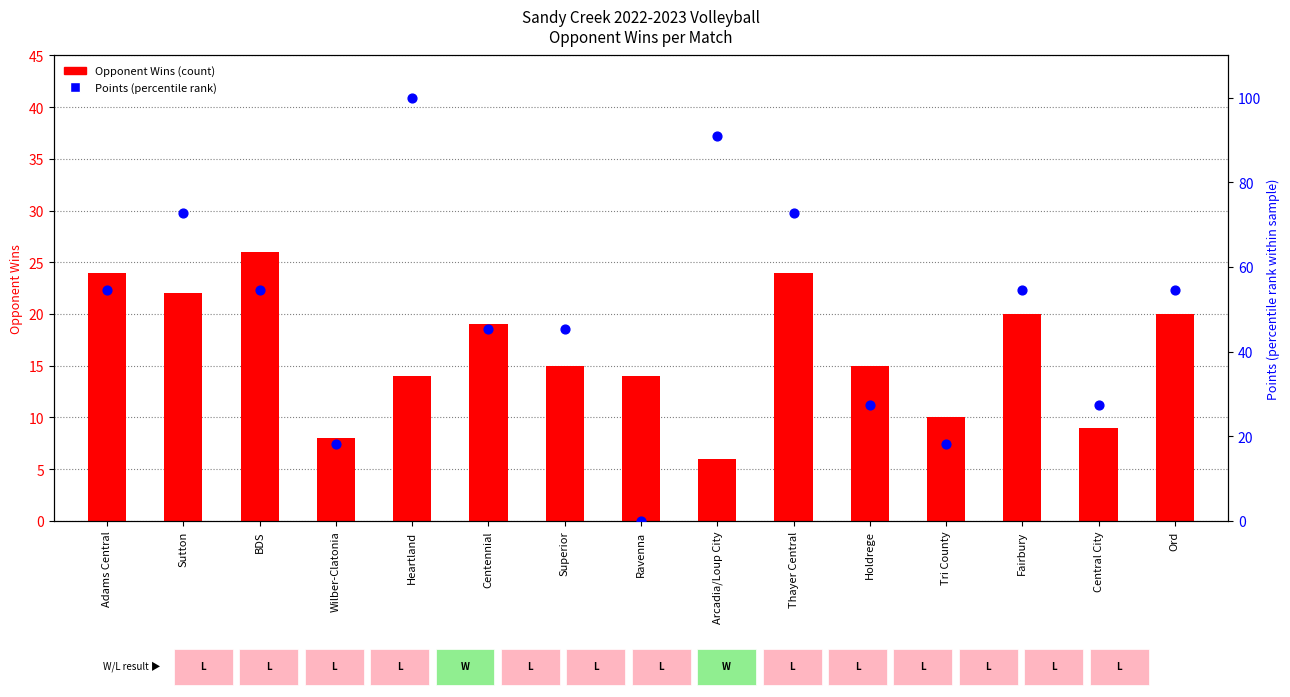

What are all the series names shown in the legend?

Opponent Wins (count), Points (percentile rank)